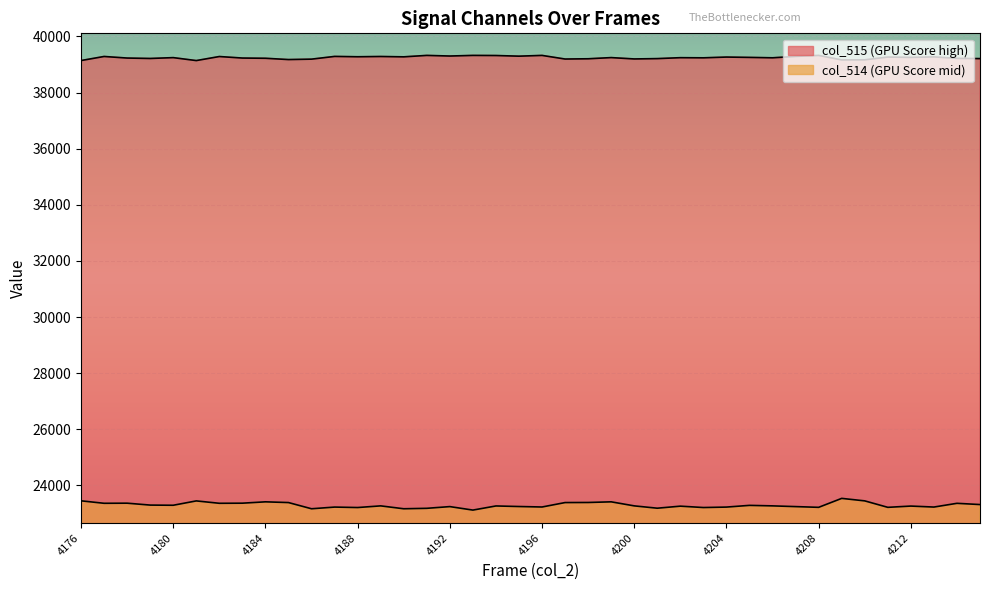

True or false: col_515 and col_514 intersect in this chart.

False